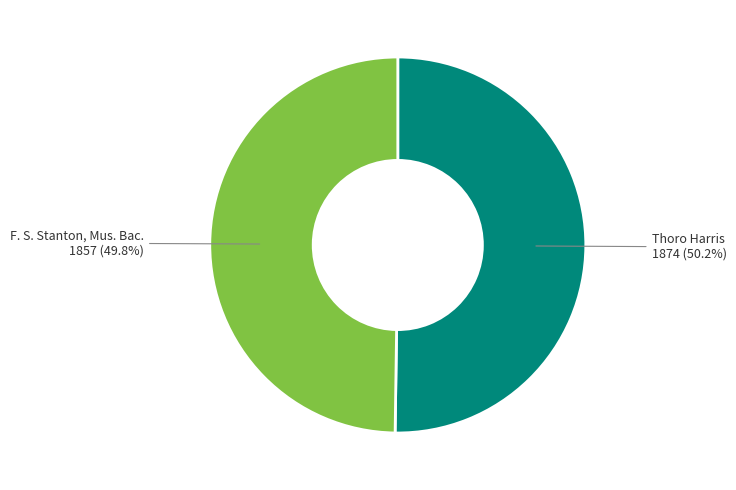

Is there a majority slice in this chart?

Yes